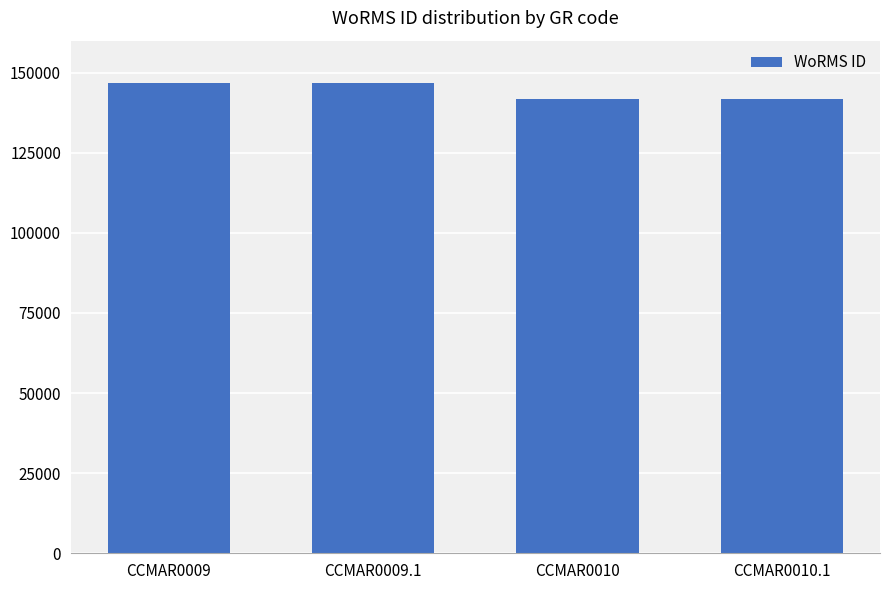

What is the value of the 3rd bar from the left?

141907